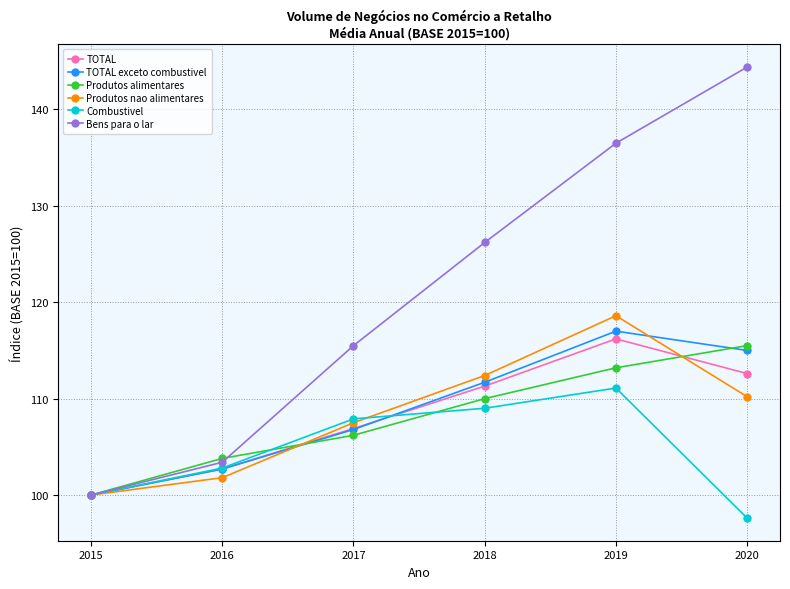

Reading right to left, extract all data points from this chart.

TOTAL: 112.6	116.2	111.3	106.9	102.7	100.0
TOTAL exceto combustivel: 115.0	117.0	111.7	106.8	102.7	100.0
Produtos alimentares: 115.5	113.2	110.0	106.2	103.8	100.0
Produtos nao alimentares: 110.2	118.6	112.4	107.5	101.8	100.0
Combustivel: 97.6	111.1	109.0	107.9	102.8	100.0
Bens para o lar: 144.4	136.5	126.2	115.5	103.4	100.0